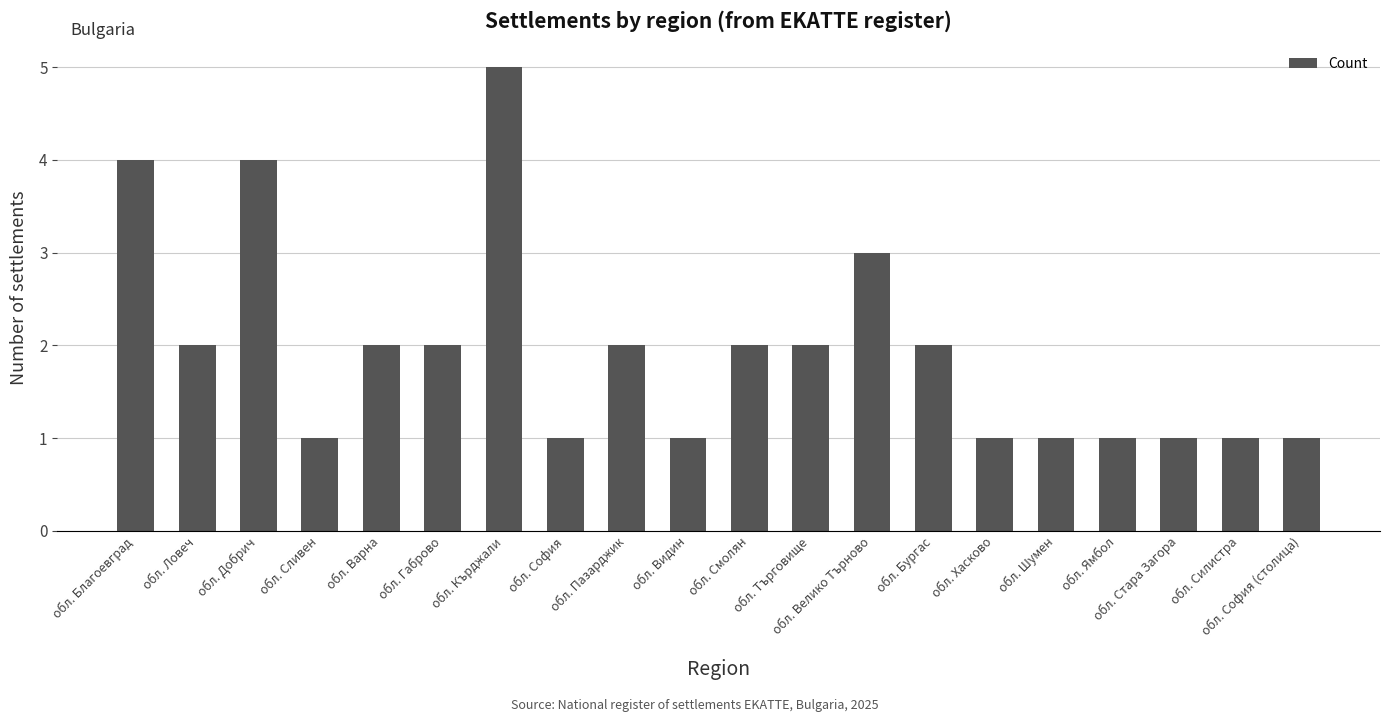

What is the maximum value shown in the chart?

5